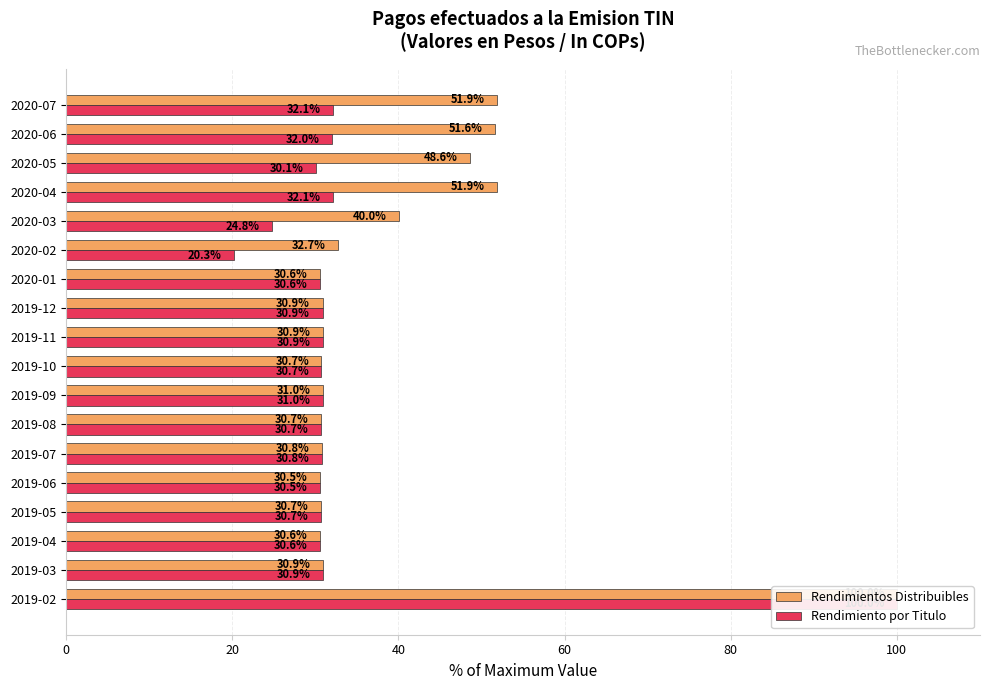

At how many categories does at least one series exceed 41?

5